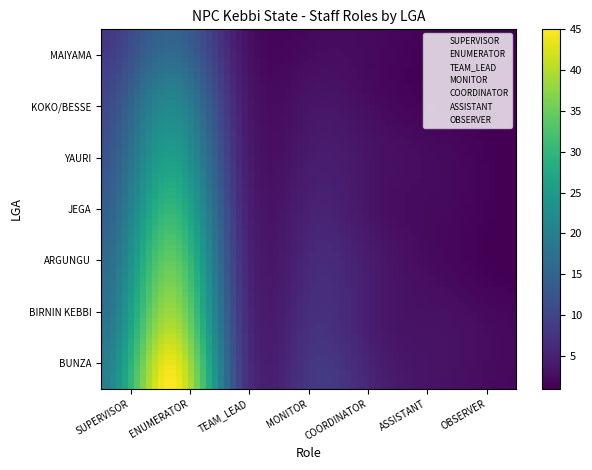

Is the value of SUPERVISOR at ASSISTANT greater than the value of MONITOR at ASSISTANT?

No